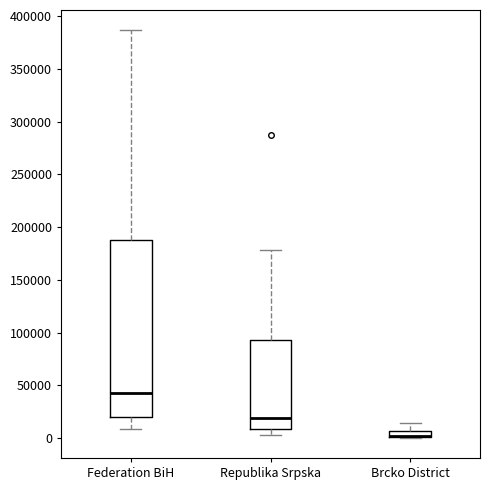

Where is the lower edge of the box for Republika Srpska on the y-axis? The values are not printed on the chart, so give them approximately, as read against the axis.

10000